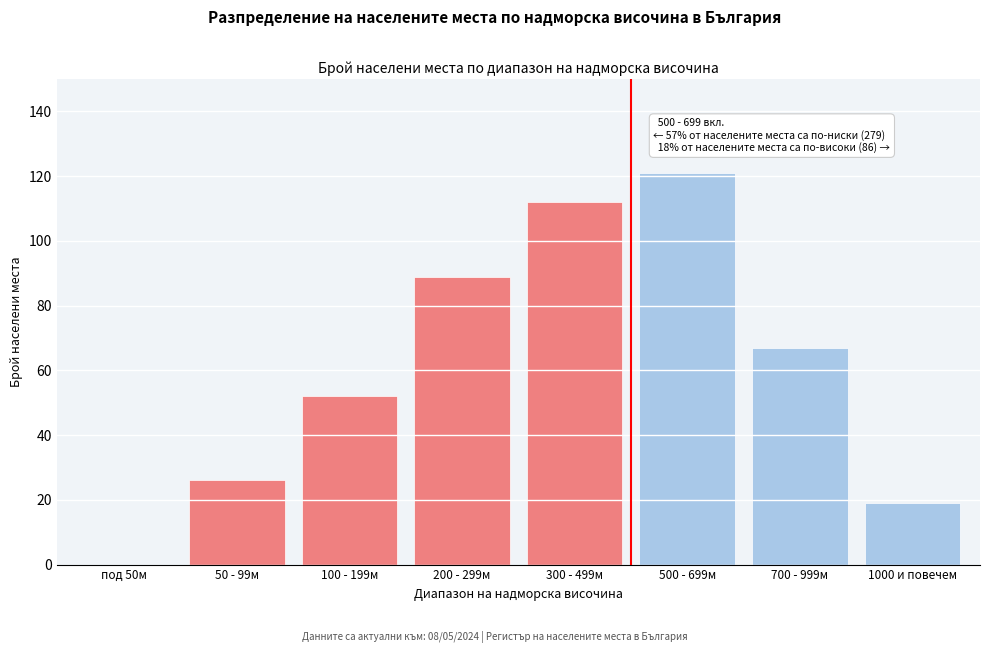

Reading left to right, what are all the values shown in this chart?

под 50м=0	50 - 99м=26	100 - 199м=52	200 - 299м=89	300 - 499м=112	500 - 699м=121	700 - 999м=67	1000 и повечем=19